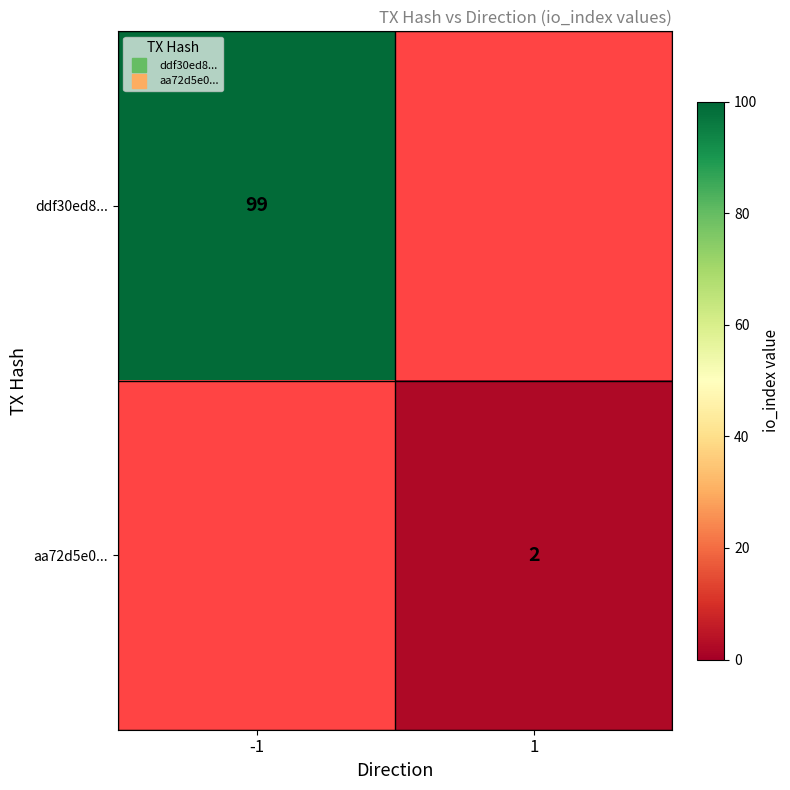

Rank the series by their average value, from lowest to highest.

ddf30ed8..., aa72d5e0...